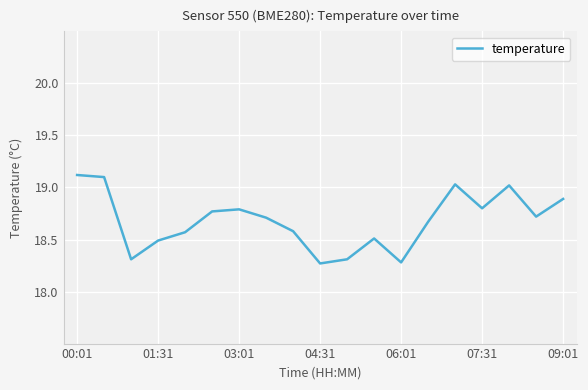

Is this an area chart (filled region under the line)?

No